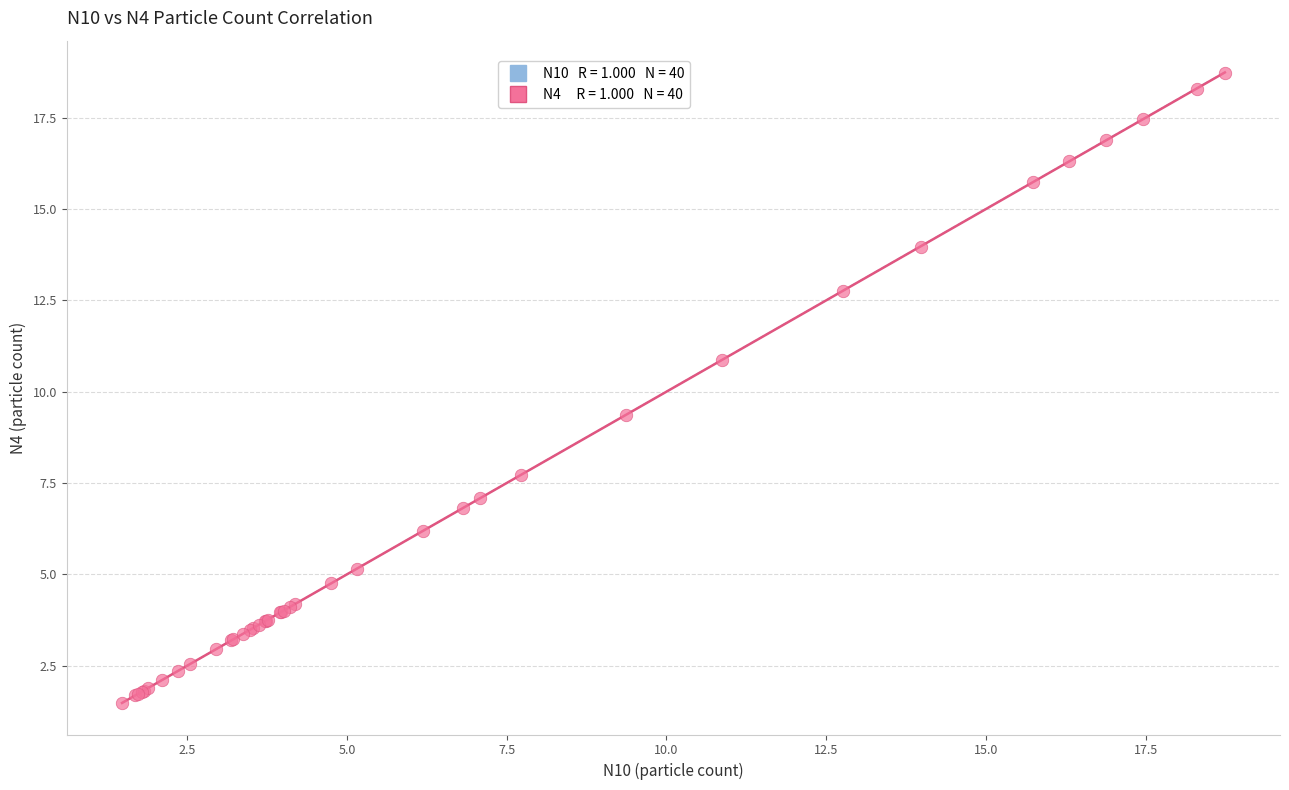

What Y value in the scatter plot is closest to 10?

9.4